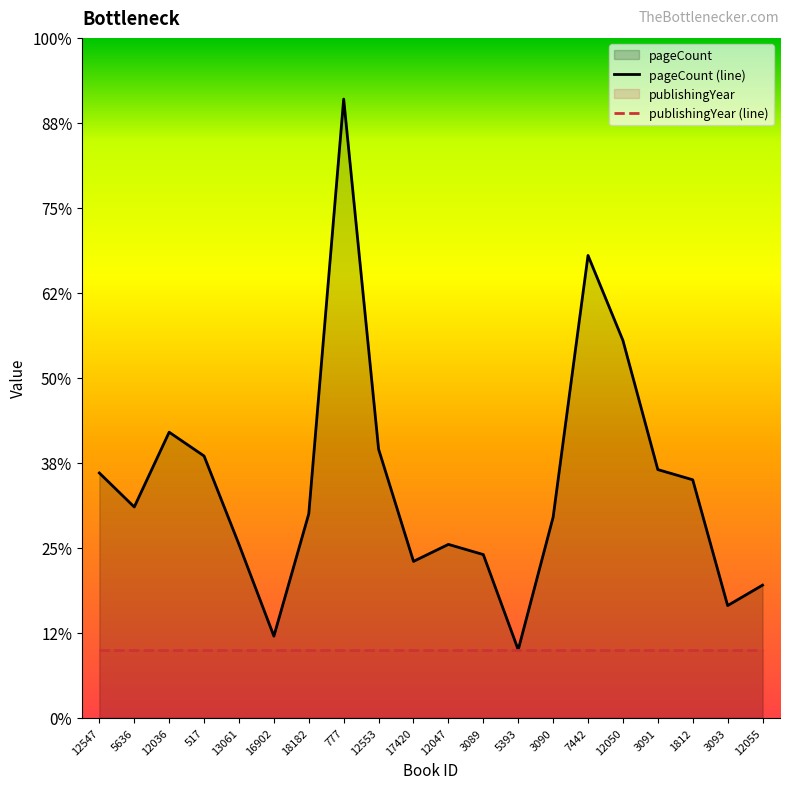

At which label is the value closest to 404?

12050